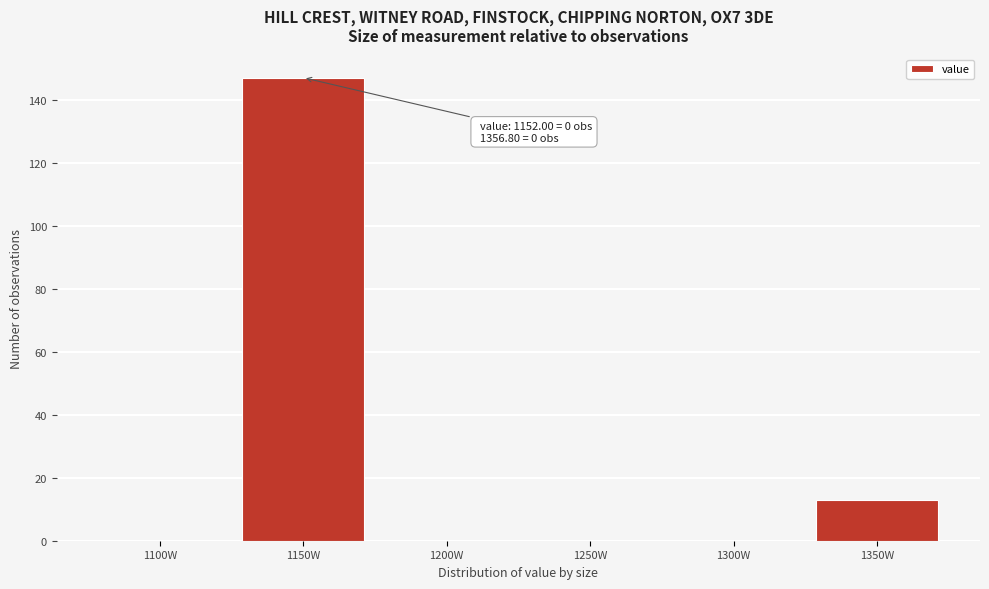

Reading left to right, extract all data points from this chart.

1100W=0	1150W=147	1200W=0	1250W=0	1300W=0	1350W=13